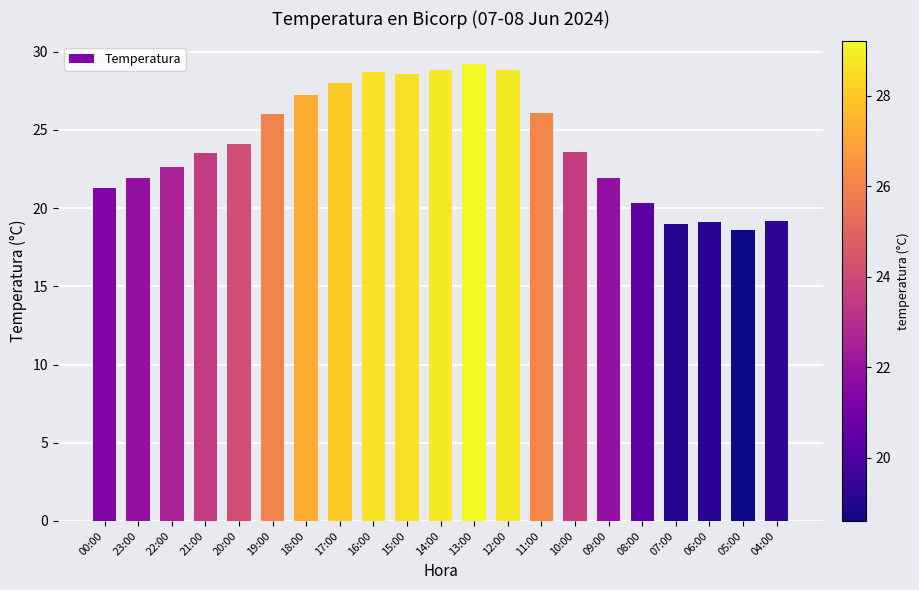

What is the sum of all values?

506.5